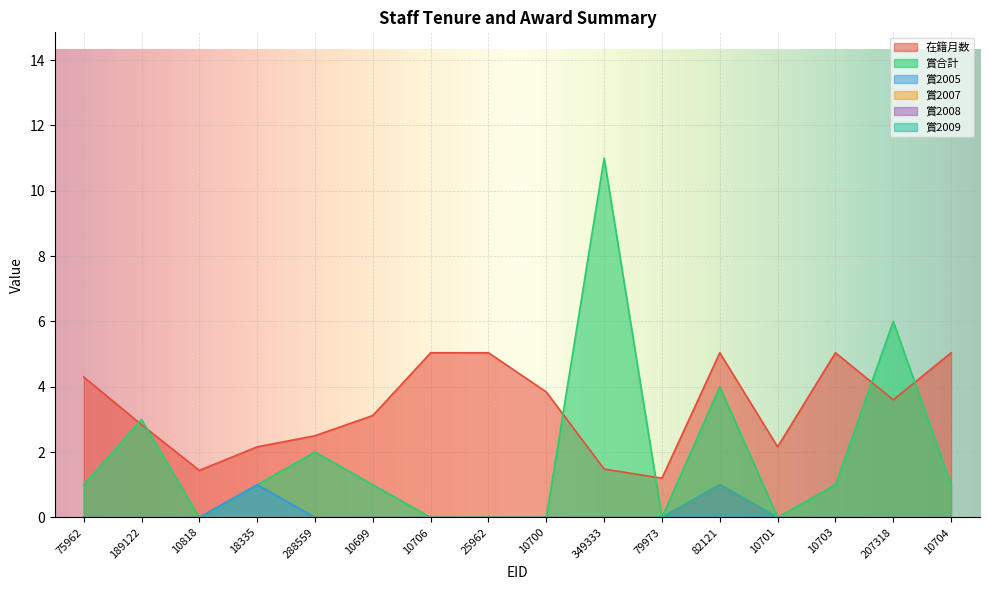

Where is the first local maximum for 賞2009?

82121